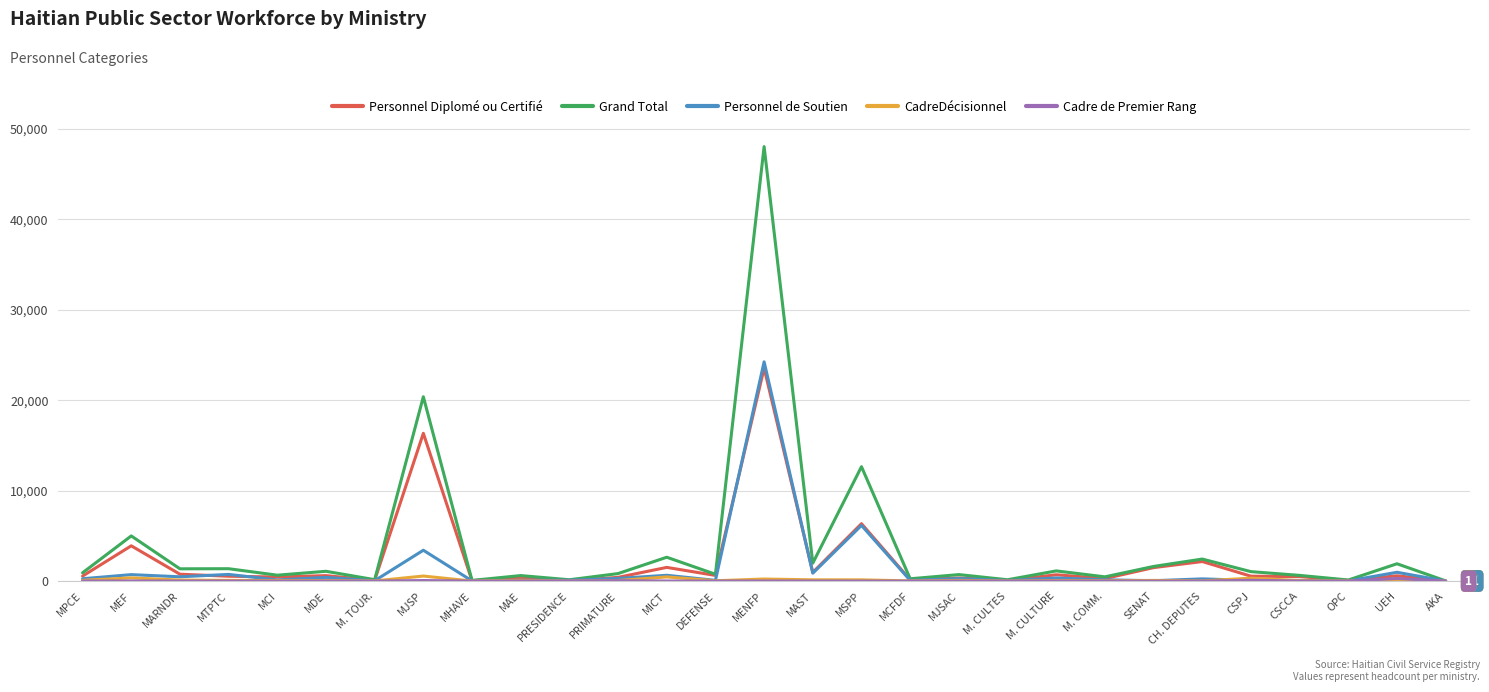

At which category is the sum across all series the highest?

MENFP